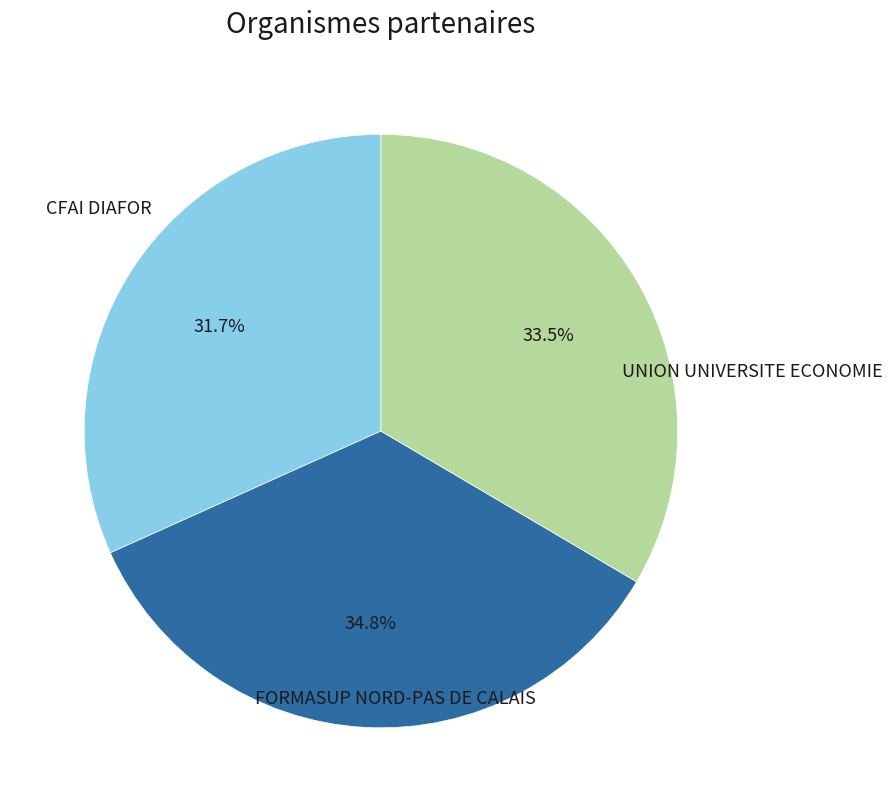

Which has a higher value, UNION UNIVERSITE ECONOMIE or FORMASUP NORD-PAS DE CALAIS?

FORMASUP NORD-PAS DE CALAIS